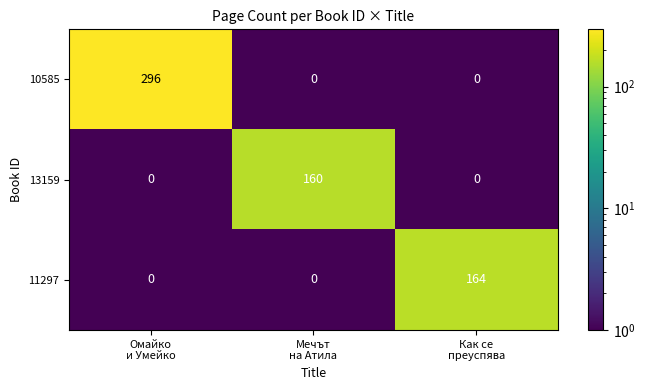

What is the maximum value for 11297?

164